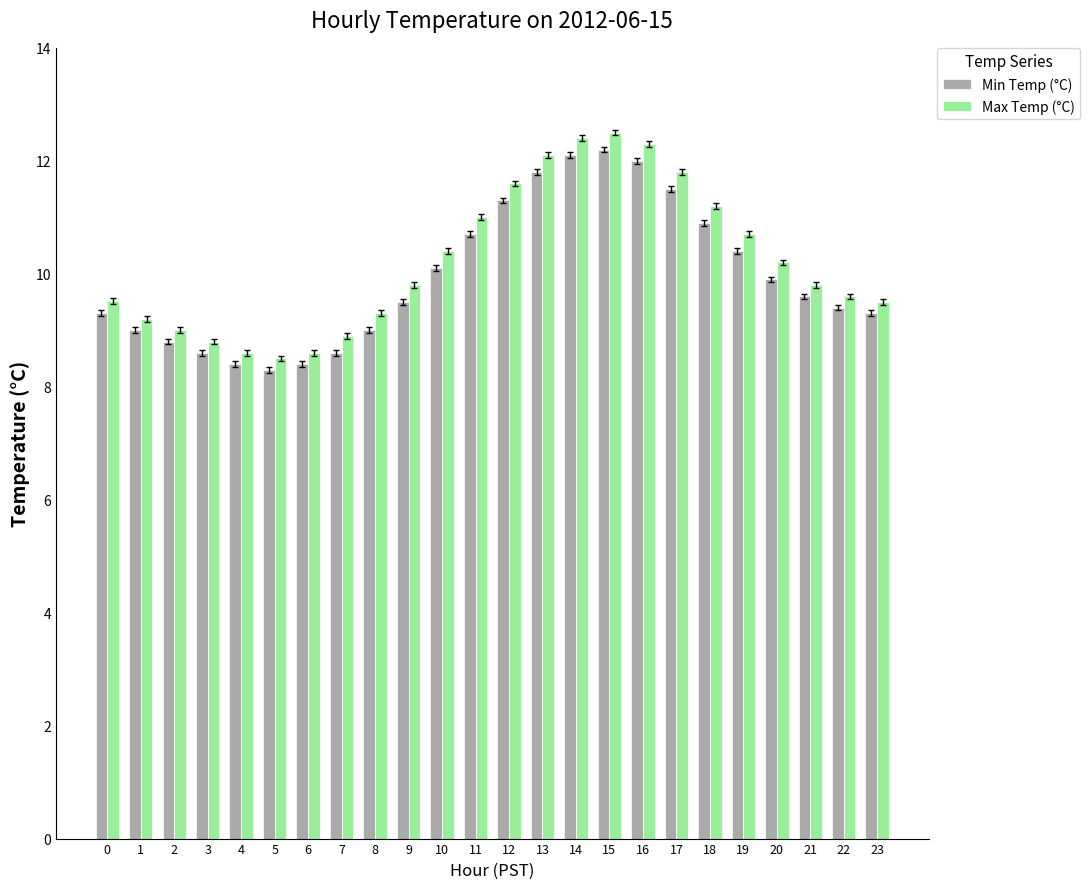

What is the spread (max minus min) of values at 3?

0.2